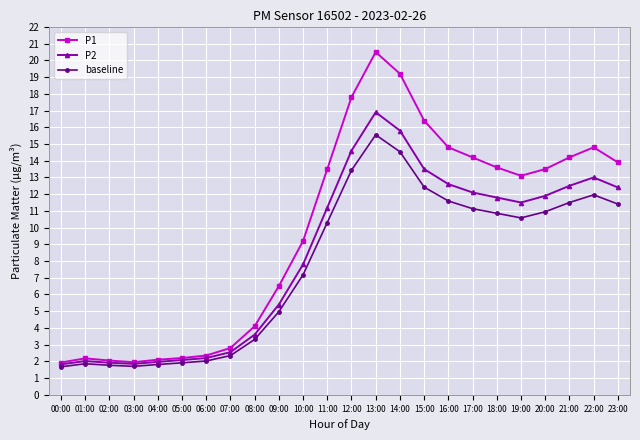

At which label does baseline reach its peak?

13:00